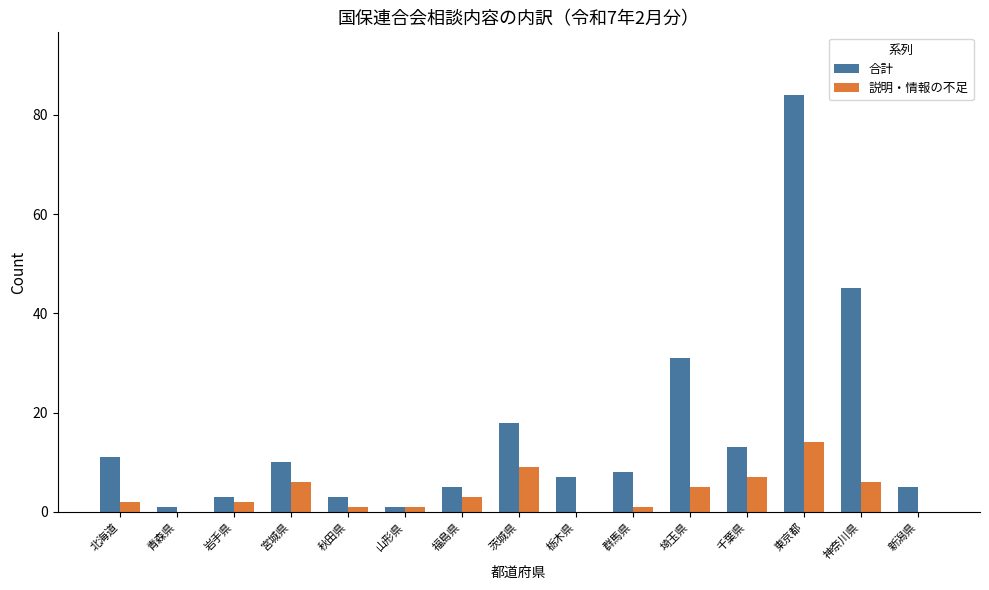

What is the maximum value for 説明・情報の不足?

14